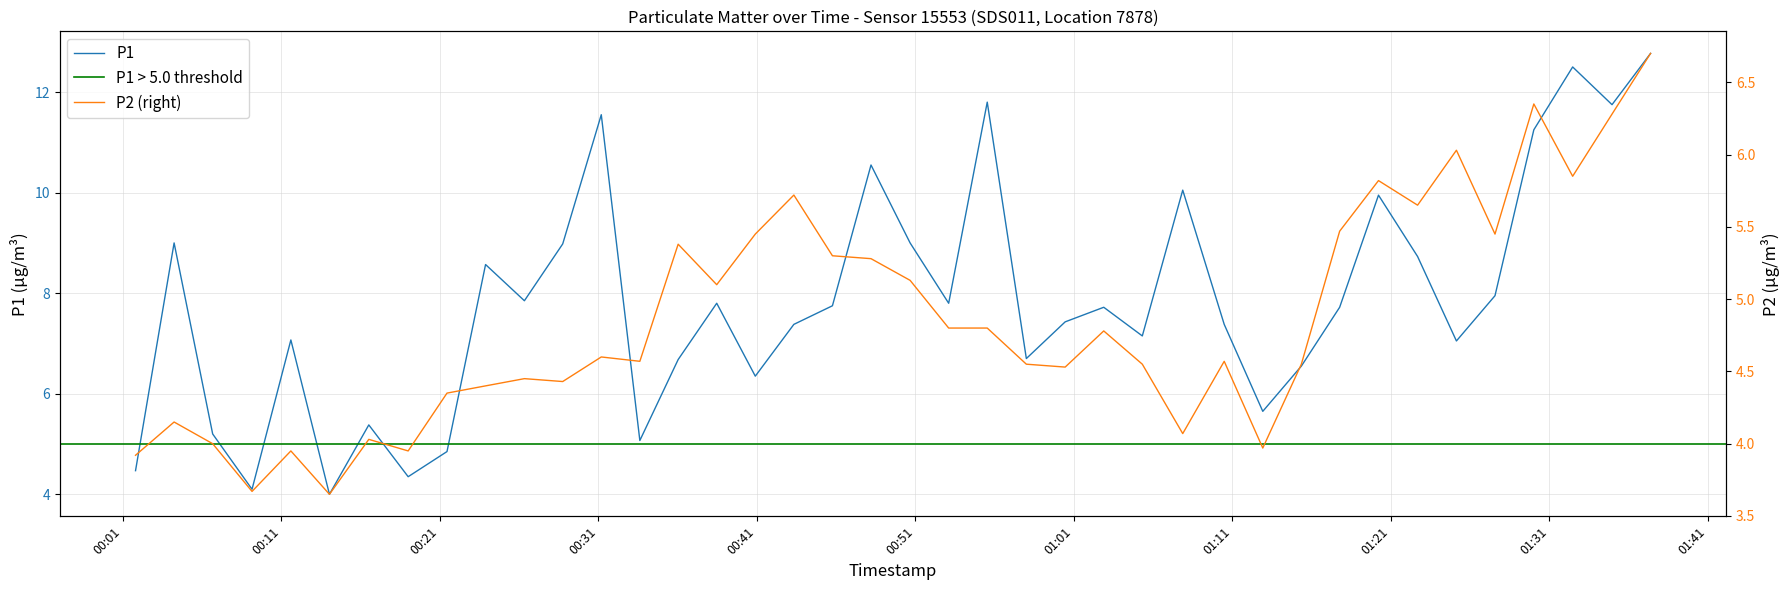

Reading left to right, what are all the values shown in this chart?

P1: 2023-09-07T00:01:48=4.5	2023-09-07T00:04:14=9.0	2023-09-07T00:06:40=5.2	2023-09-07T00:09:09=4.1	2023-09-07T00:11:36=7.1	2023-09-07T00:14:02=4.0	2023-09-07T00:16:31=5.4	2023-09-07T00:19:00=4.3	2023-09-07T00:21:27=4.8	2023-09-07T00:23:53=8.6	2023-09-07T00:26:20=7.8	2023-09-07T00:28:45=9.0	2023-09-07T00:31:11=11.6	2023-09-07T00:33:37=5.1	2023-09-07T00:36:02=6.7	2023-09-07T00:38:28=7.8	2023-09-07T00:40:54=6.3	2023-09-07T00:43:20=7.4	2023-09-07T00:45:46=7.8	2023-09-07T00:48:12=10.6	2023-09-07T00:50:40=9.0	2023-09-07T00:53:06=7.8	2023-09-07T00:55:32=11.8	2023-09-07T00:58:00=6.7	2023-09-07T01:00:27=7.4	2023-09-07T01:02:53=7.7	2023-09-07T01:05:19=7.2	2023-09-07T01:07:52=10.1	2023-09-07T01:10:29=7.4	2023-09-07T01:12:55=5.7	2023-09-07T01:15:21=6.5	2023-09-07T01:17:46=7.7	2023-09-07T01:20:13=9.9	2023-09-07T01:22:41=8.7	2023-09-07T01:25:08=7.0	2023-09-07T01:27:34=8.0	2023-09-07T01:30:01=11.2	2023-09-07T01:32:28=12.5	2023-09-07T01:34:57=11.8	2023-09-07T01:37:23=12.8
P2: 2023-09-07T00:01:48=3.9	2023-09-07T00:04:14=4.2	2023-09-07T00:06:40=4.0	2023-09-07T00:09:09=3.7	2023-09-07T00:11:36=4.0	2023-09-07T00:14:02=3.6	2023-09-07T00:16:31=4.0	2023-09-07T00:19:00=4.0	2023-09-07T00:21:27=4.3	2023-09-07T00:23:53=4.4	2023-09-07T00:26:20=4.5	2023-09-07T00:28:45=4.4	2023-09-07T00:31:11=4.6	2023-09-07T00:33:37=4.6	2023-09-07T00:36:02=5.4	2023-09-07T00:38:28=5.1	2023-09-07T00:40:54=5.5	2023-09-07T00:43:20=5.7	2023-09-07T00:45:46=5.3	2023-09-07T00:48:12=5.3	2023-09-07T00:50:40=5.1	2023-09-07T00:53:06=4.8	2023-09-07T00:55:32=4.8	2023-09-07T00:58:00=4.5	2023-09-07T01:00:27=4.5	2023-09-07T01:02:53=4.8	2023-09-07T01:05:19=4.5	2023-09-07T01:07:52=4.1	2023-09-07T01:10:29=4.6	2023-09-07T01:12:55=4.0	2023-09-07T01:15:21=4.5	2023-09-07T01:17:46=5.5	2023-09-07T01:20:13=5.8	2023-09-07T01:22:41=5.7	2023-09-07T01:25:08=6.0	2023-09-07T01:27:34=5.5	2023-09-07T01:30:01=6.3	2023-09-07T01:32:28=5.8	2023-09-07T01:34:57=6.3	2023-09-07T01:37:23=6.7